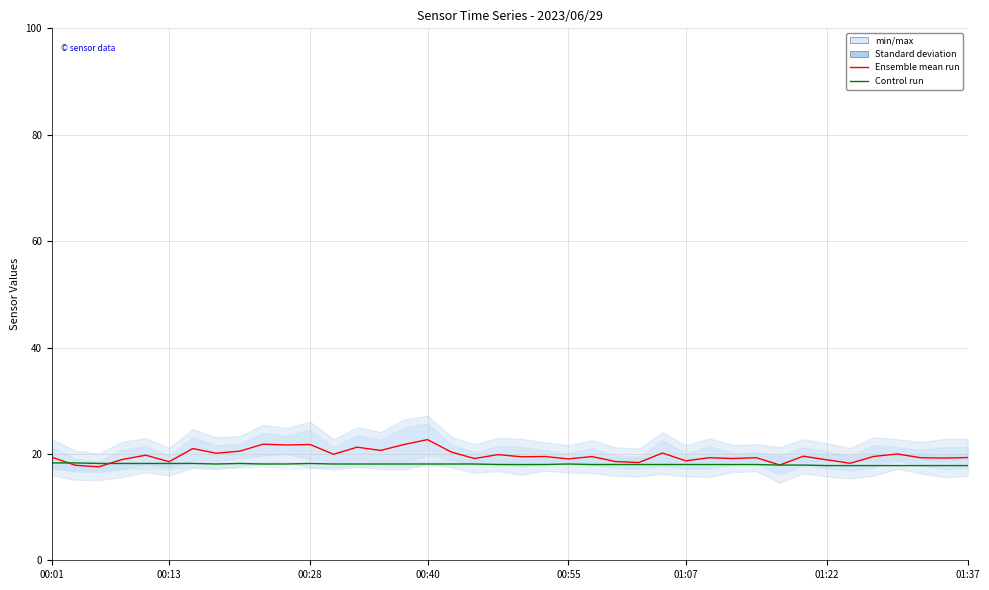

What is the smallest value displayed?

17.6